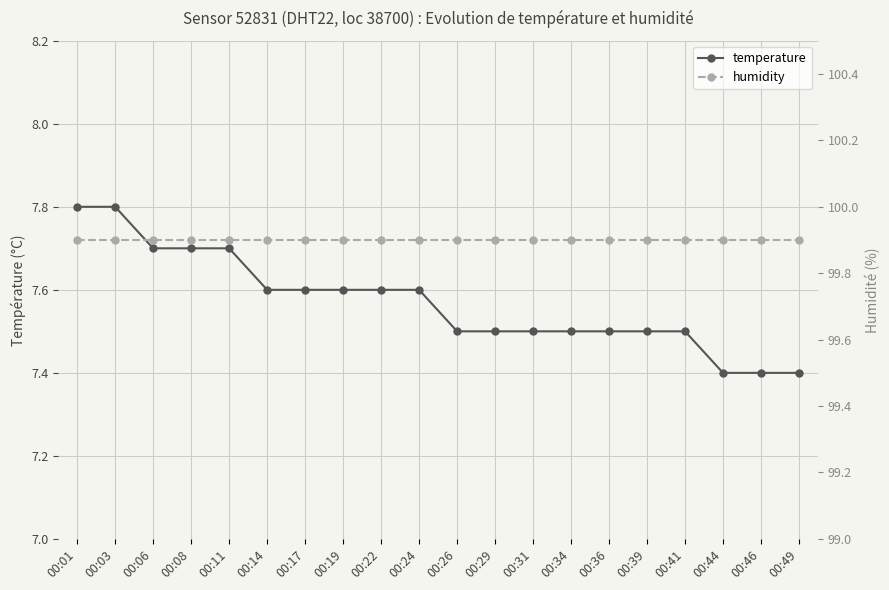

What is the value of the temperature point at the 3rd from the left?

7.7